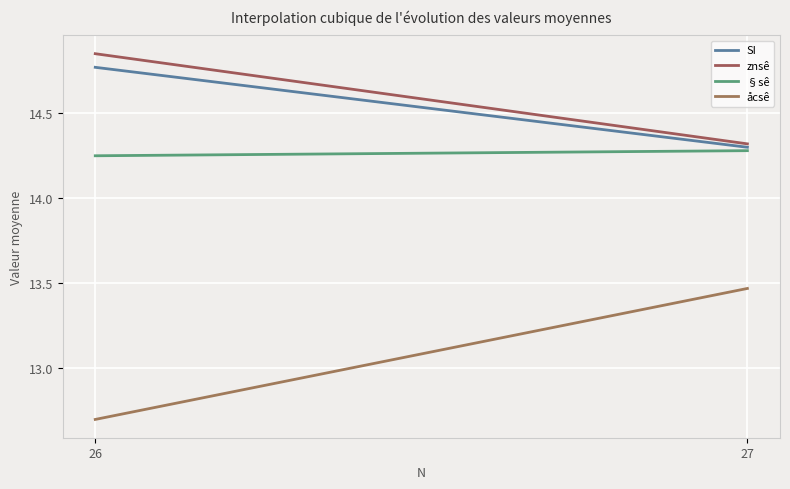

Reading right to left, transcribe all the data shown in this chart.

SI: 27=14.3	26=14.8
znsê: 27=14.3	26=14.8
§sê: 27=14.3	26=14.2
åcsê: 27=13.5	26=12.7